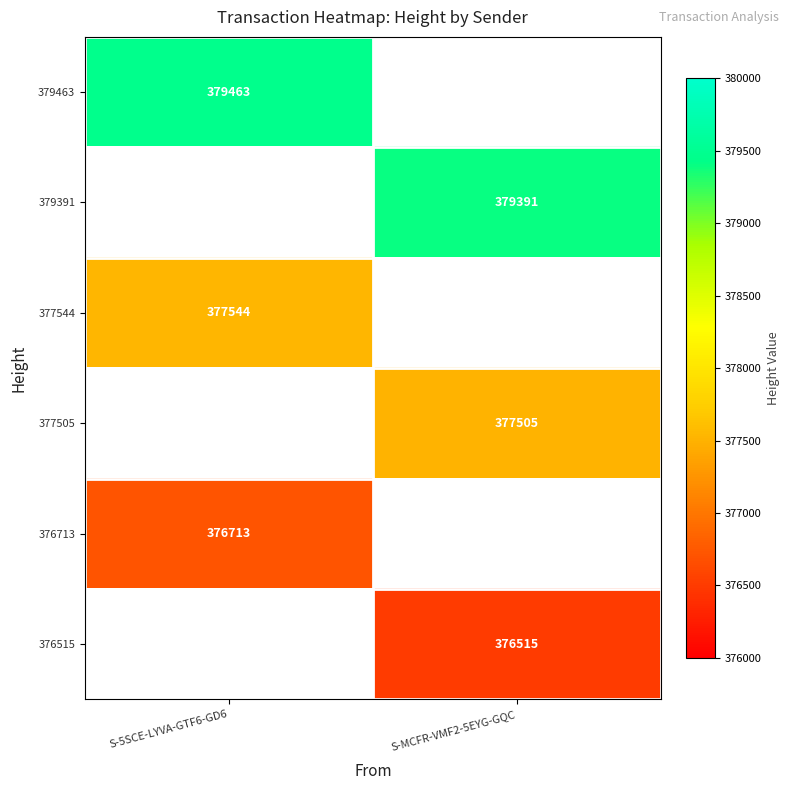

The value of 379463 at S-5SCE-LYVA-GTF6-GD6 is 519786. True or false?

False